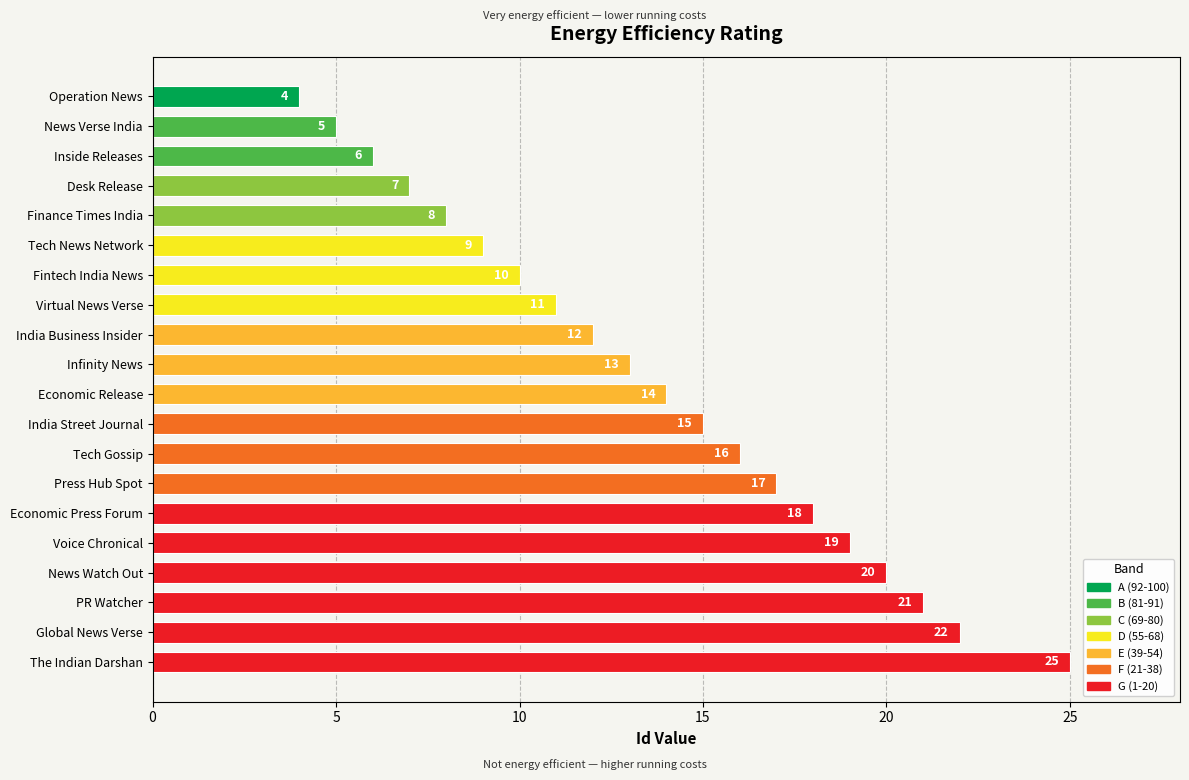

How many data points does each series have?

20